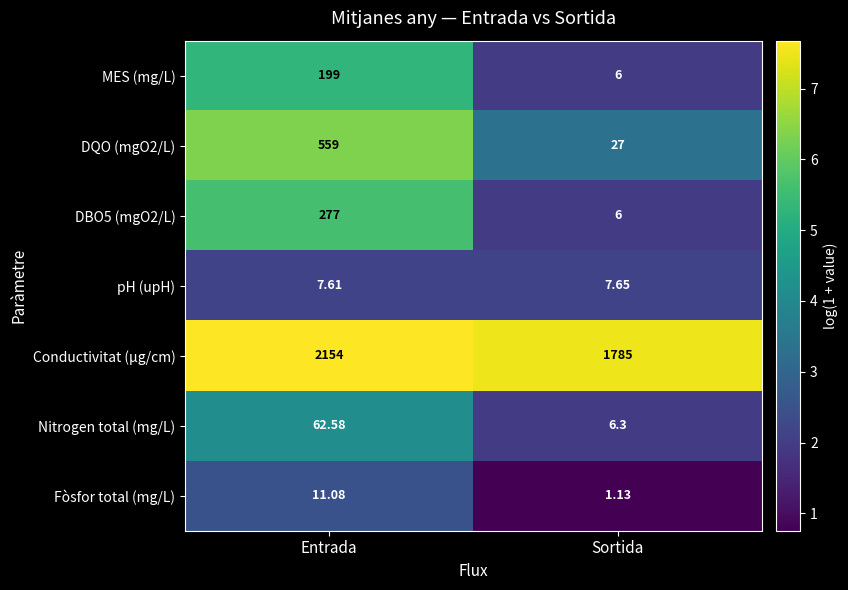

At how many categories does at least one series exceed 4?

2